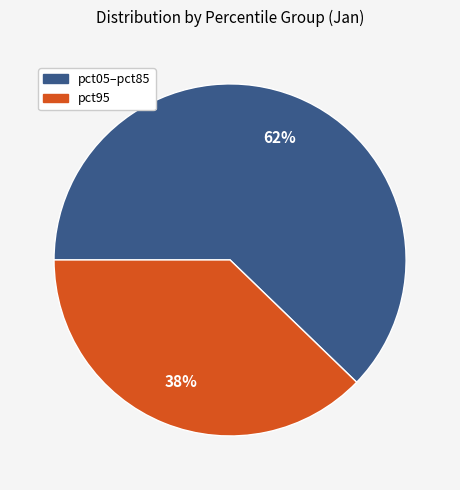

To the nearest percent, what is the average slice percentage?

50%